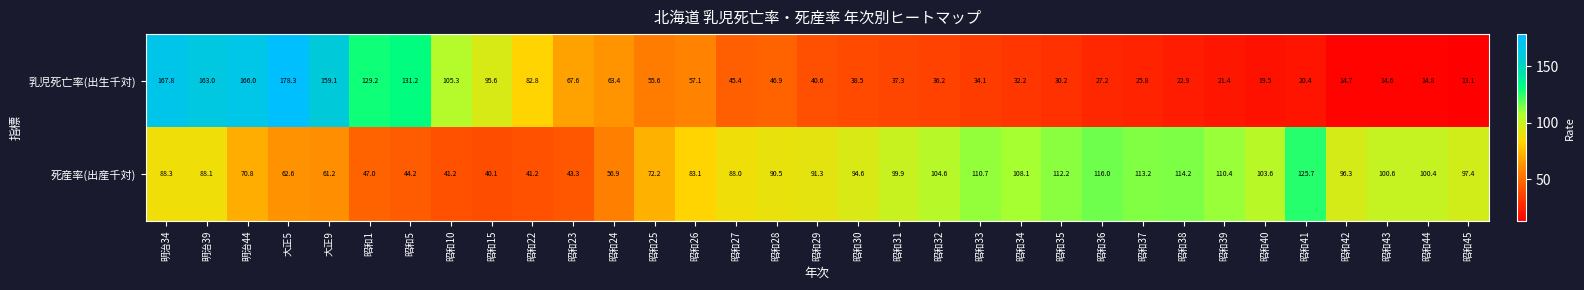

Which series has the widest spread of values?

乳児死亡率(出生千対)